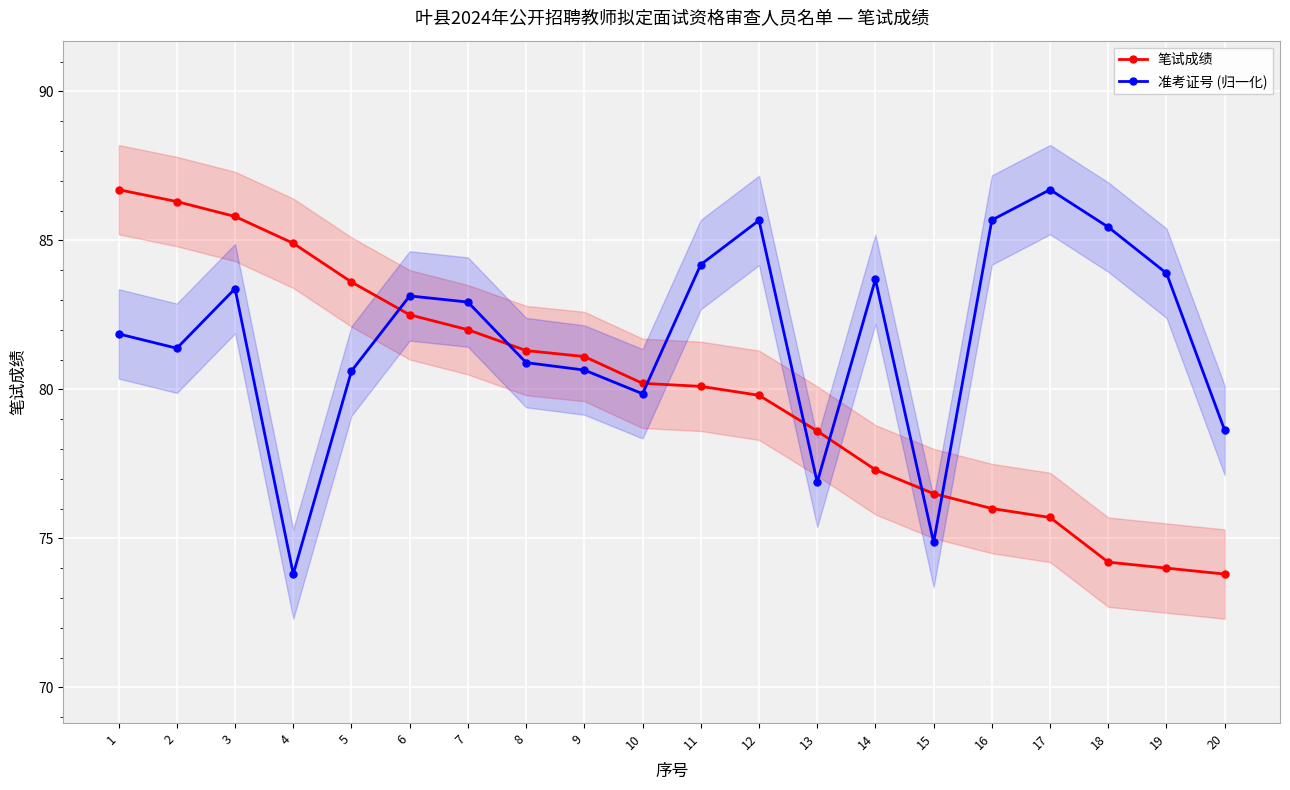

The 笔试成绩 series shows 105.8 at 20. True or false?

False